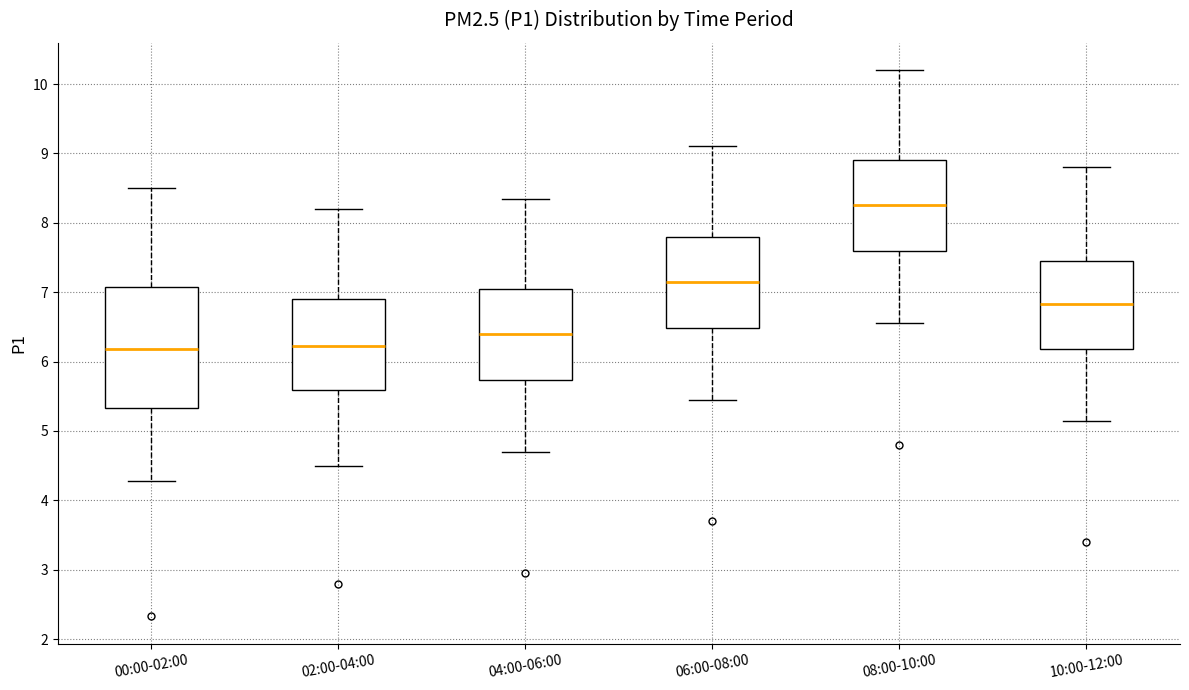

Reading left to right, transcribe this box plot: for each box, give where its median line is, the range the box spans, and where its two whiskers end, as read against the y-axis. The values are not printed on the chart, so give them approximately, as read against the axis.

00:00-02:00: median 6.2, box 5.3 to 7.1, whiskers 4.3 to 8.5
02:00-04:00: median 6.2, box 5.6 to 6.9, whiskers 4.5 to 8.2
04:00-06:00: median 6.4, box 5.7 to 7.1, whiskers 4.7 to 8.4
06:00-08:00: median 7.2, box 6.5 to 7.8, whiskers 5.5 to 9.1
08:00-10:00: median 8.3, box 7.6 to 8.9, whiskers 6.6 to 10.2
10:00-12:00: median 6.8, box 6.2 to 7.5, whiskers 5.2 to 8.8